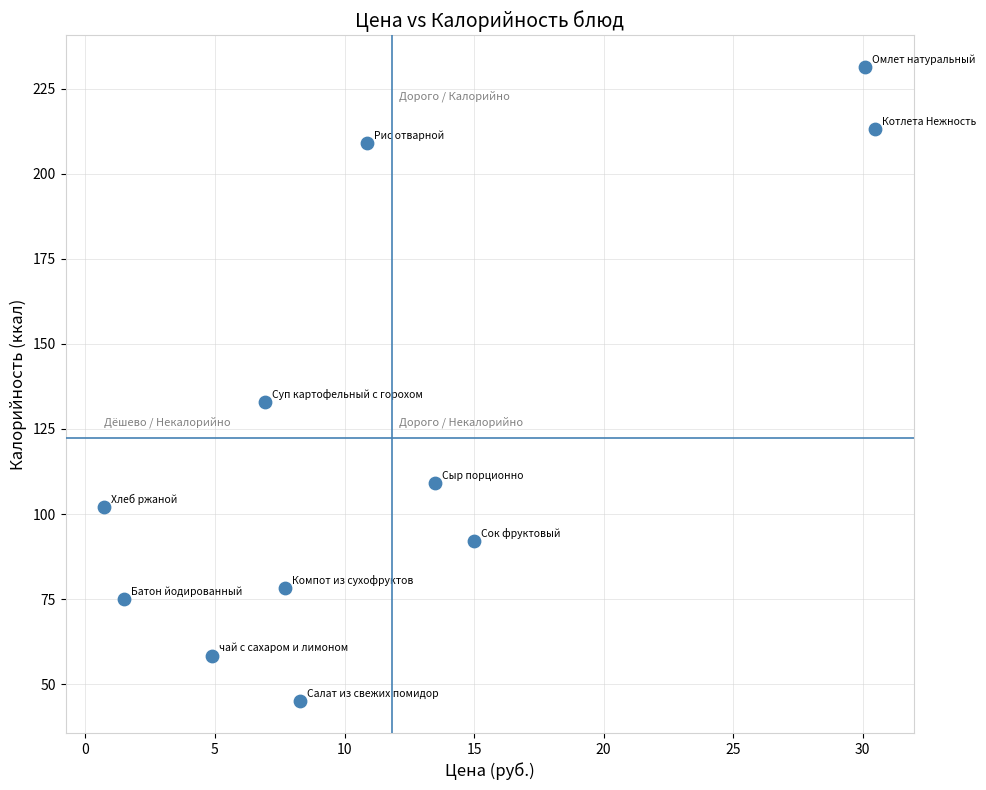

What is the range of Y values (max minus min)?

186.4